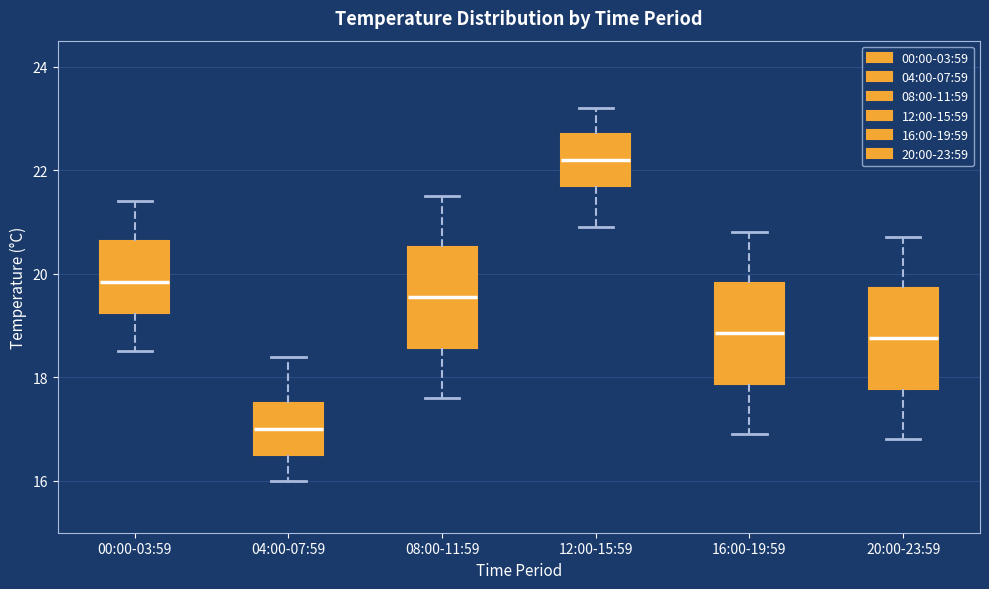

Reading left to right, transcribe this box plot: for each box, give where its median line is, the range the box spans, and where its two whiskers end, as read against the y-axis. The values are not printed on the chart, so give them approximately, as read against the axis.

00:00-03:59: median 19.8, box 19.2 to 20.6, whiskers 18.6 to 21.4
04:00-07:59: median 17.0, box 16.6 to 17.6, whiskers 16.0 to 18.4
08:00-11:59: median 19.6, box 18.6 to 20.6, whiskers 17.6 to 21.6
12:00-15:59: median 22.2, box 21.8 to 22.8, whiskers 21.0 to 23.2
16:00-19:59: median 18.8, box 17.8 to 19.8, whiskers 17.0 to 20.8
20:00-23:59: median 18.8, box 17.8 to 19.8, whiskers 16.8 to 20.8